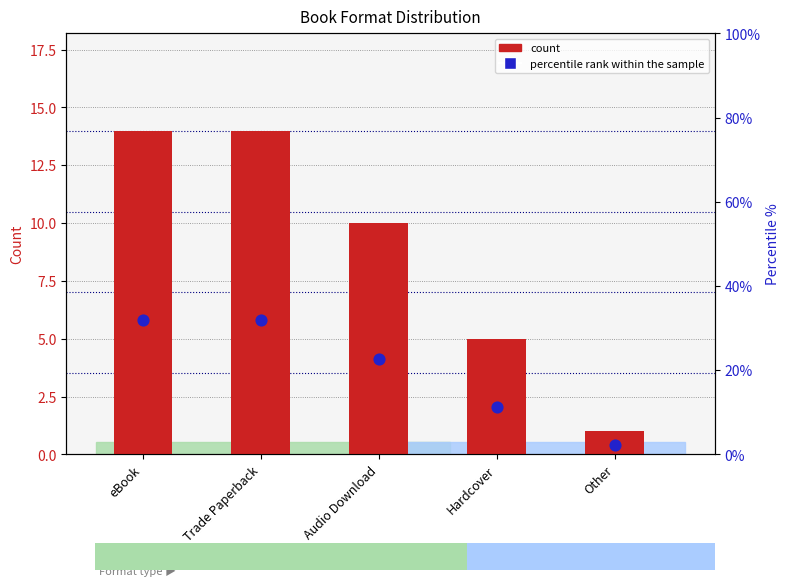

At how many categories does at least one series exceed 30?

2